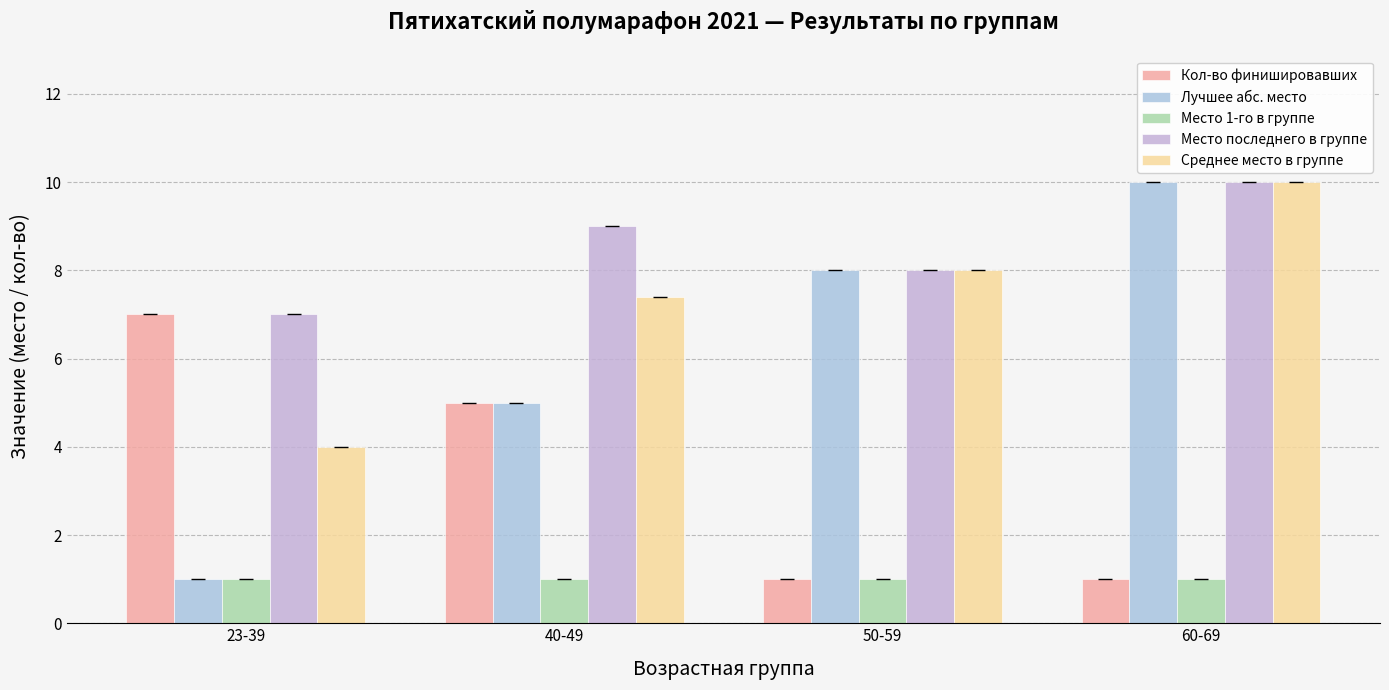

Rank the series by their average value, from highest to lowest.

Место последнего в группе, Среднее место в группе, Лучшее абс. место, Кол-во финишировавших, Место 1-го в группе